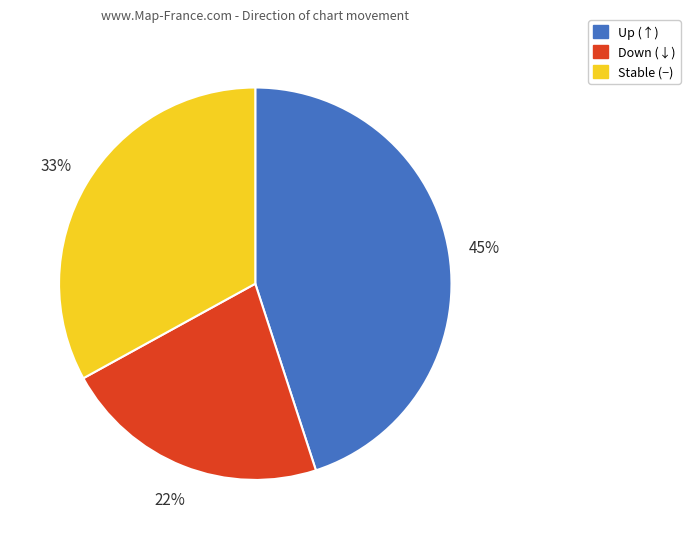

Is there any slice that represents more than half of the pie?

No